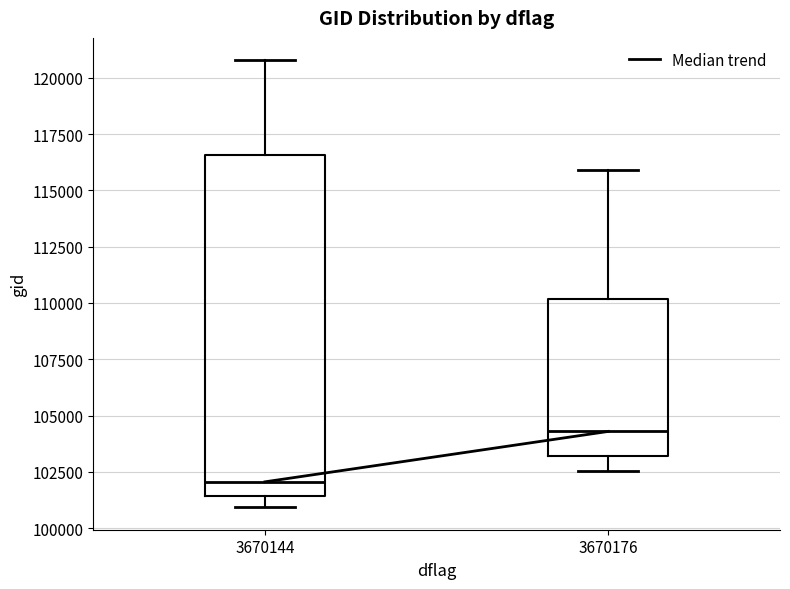

Reading left to right, read every box against the y-axis: the position of its median line, the range the box covers, and the ends of its whiskers. The values are not printed on the chart, so give them approximately, as read against the axis.

3670144: median 102000, box 101500 to 116500, whiskers 101000 to 121000
3670176: median 104500, box 103000 to 110000, whiskers 102500 to 116000